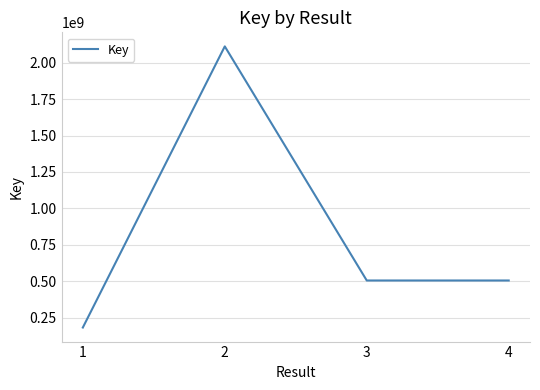

Does the chart have visible grid lines?

Yes